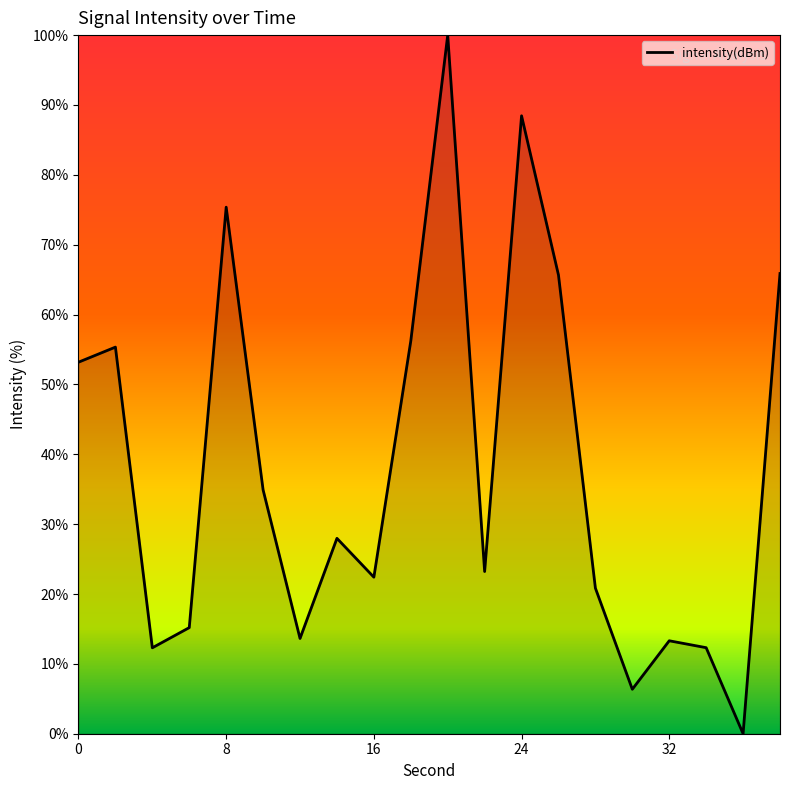

What is the maximum value shown in the chart?

100.0